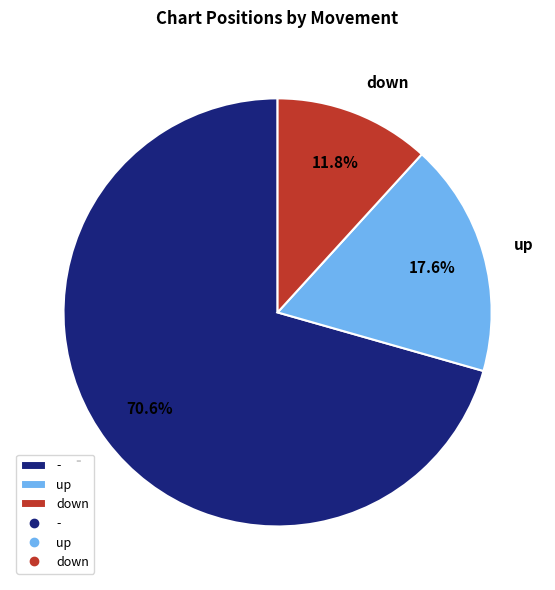

Is it true that - is 71% of the pie?

True